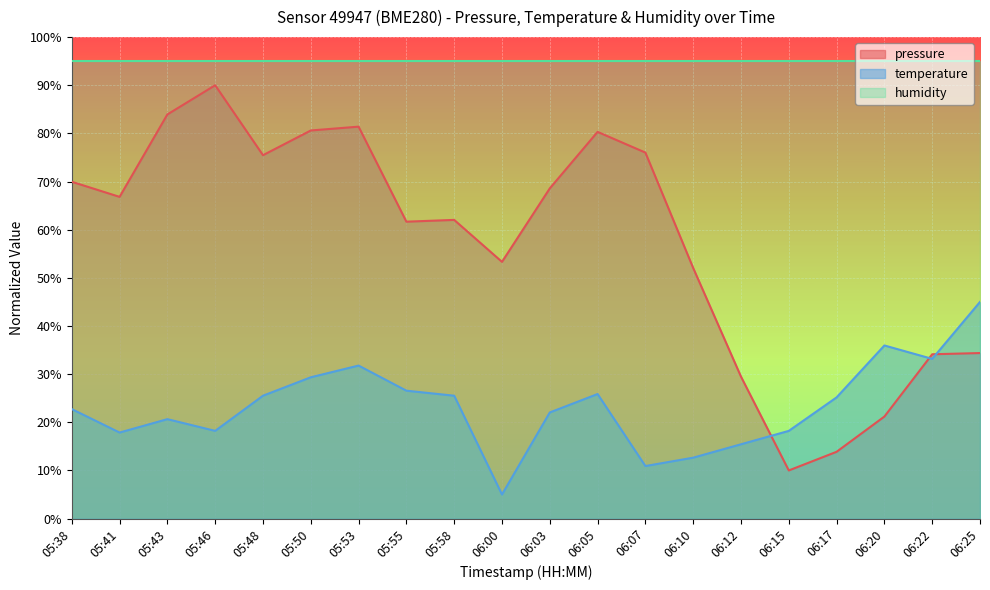

Where does the pressure series first go above 66?

05:38